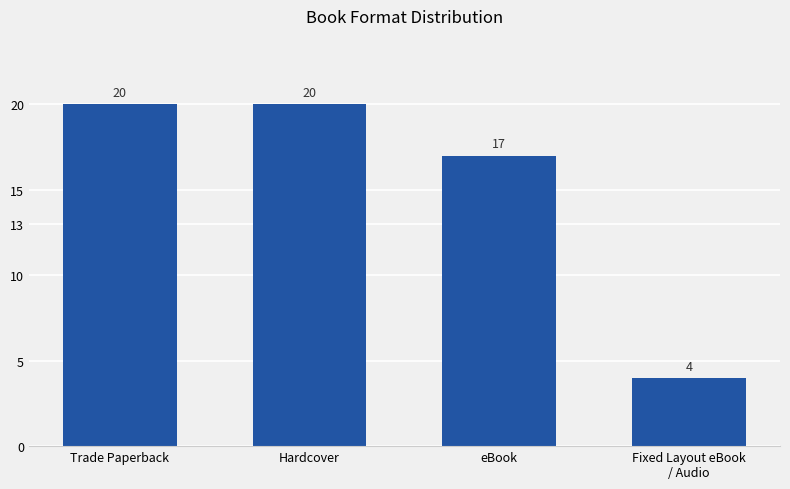

Reading left to right, what are all the values shown in this chart?

Trade Paperback=20	Hardcover=20	eBook=17	Fixed Layout eBook
/ Audio=4